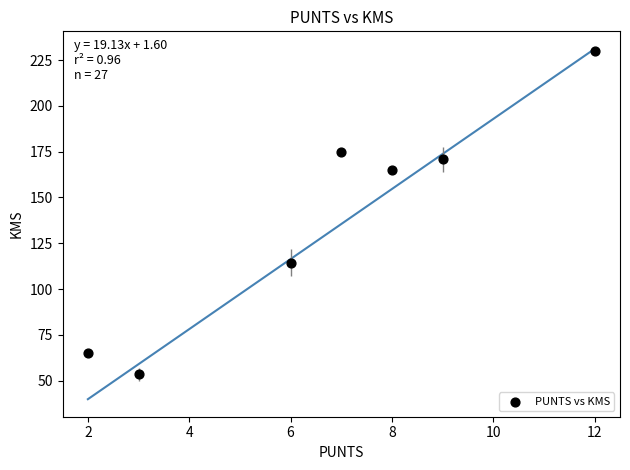

What Y value in the scatter plot is closest to 141?

165.0